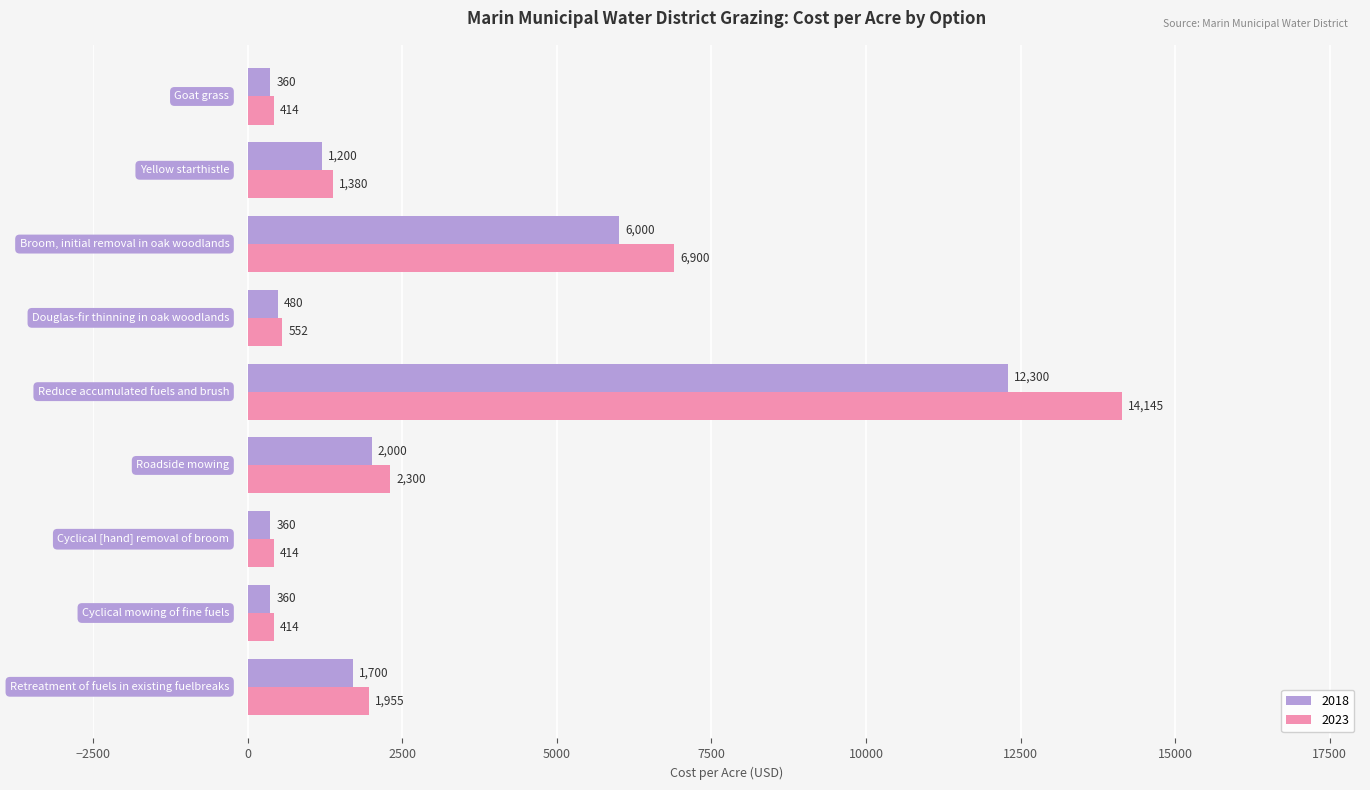

Rank the series by their average value, from lowest to highest.

2018, 2023